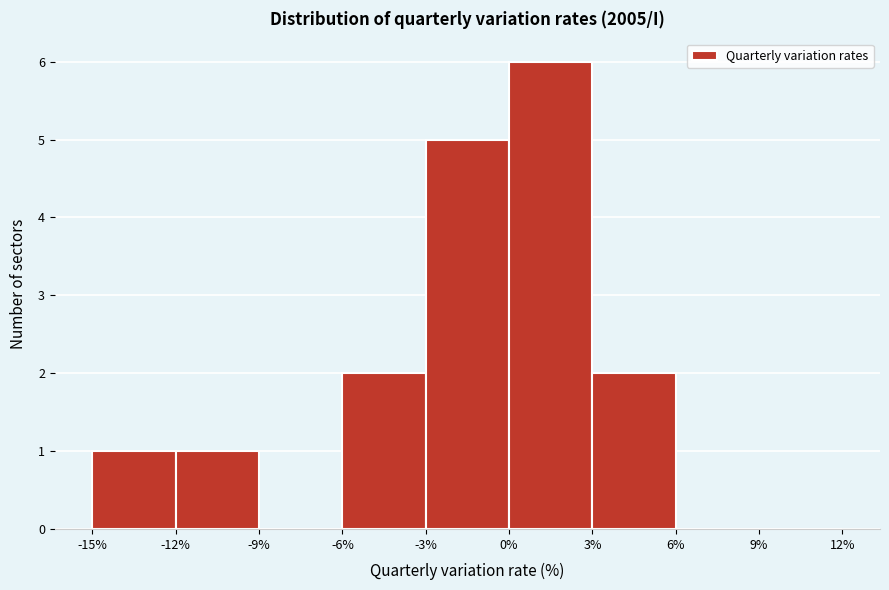

Reading left to right, list every bar in this chart as the range it spans on the x-axis followed by its height. The values are not printed on the chart, so give them approximately, as read against the axis.

-15% to -12%: 1
-12% to -9%: 1
-9% to -6%: 0
-6% to -3%: 2
-3% to 0%: 5
0% to 3%: 6
3% to 6%: 2
6% to 9%: 0
9% to 12%: 0